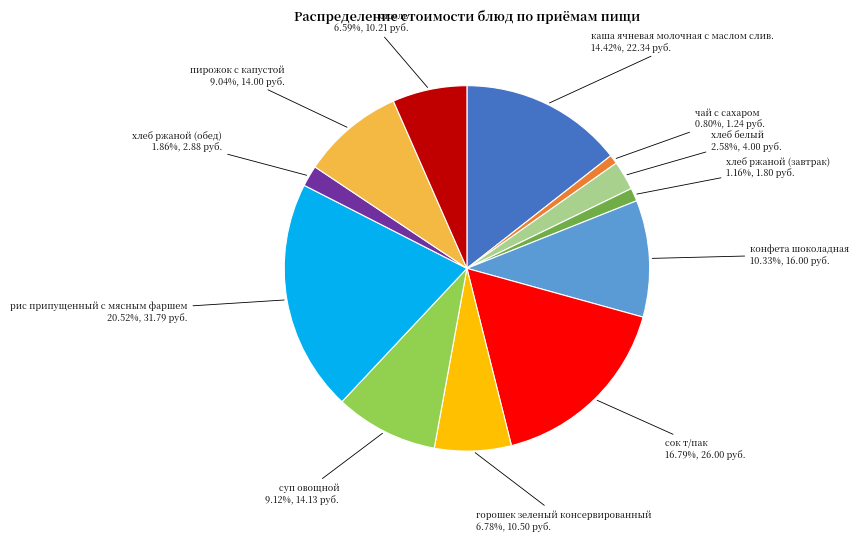

What is the total percentage of конфета шоколадная and пирожок с капустой?

19.4%